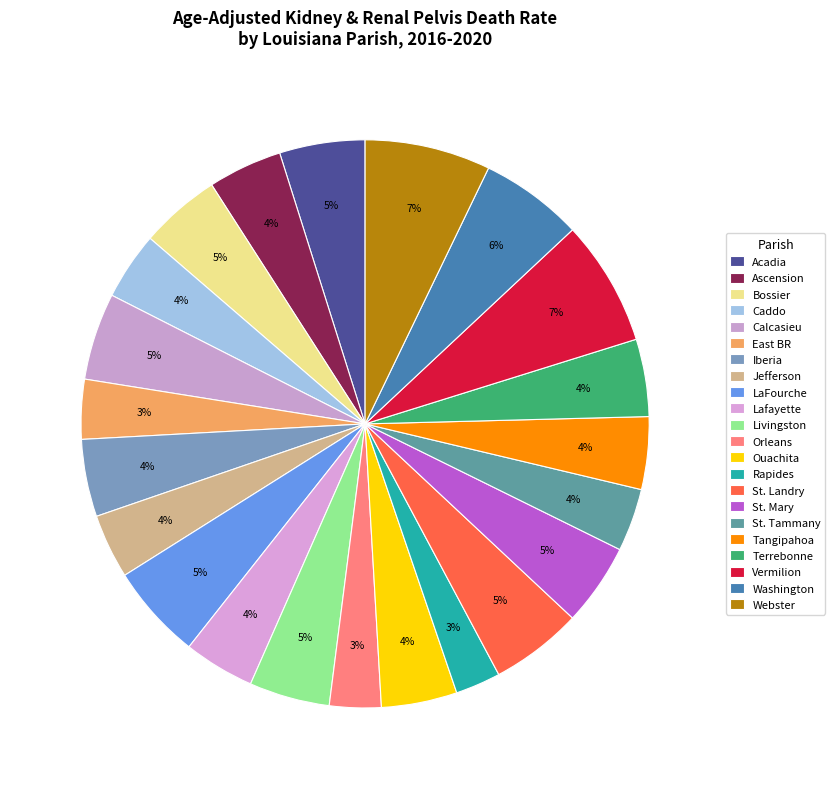

How many segments does this pie chart have?

22